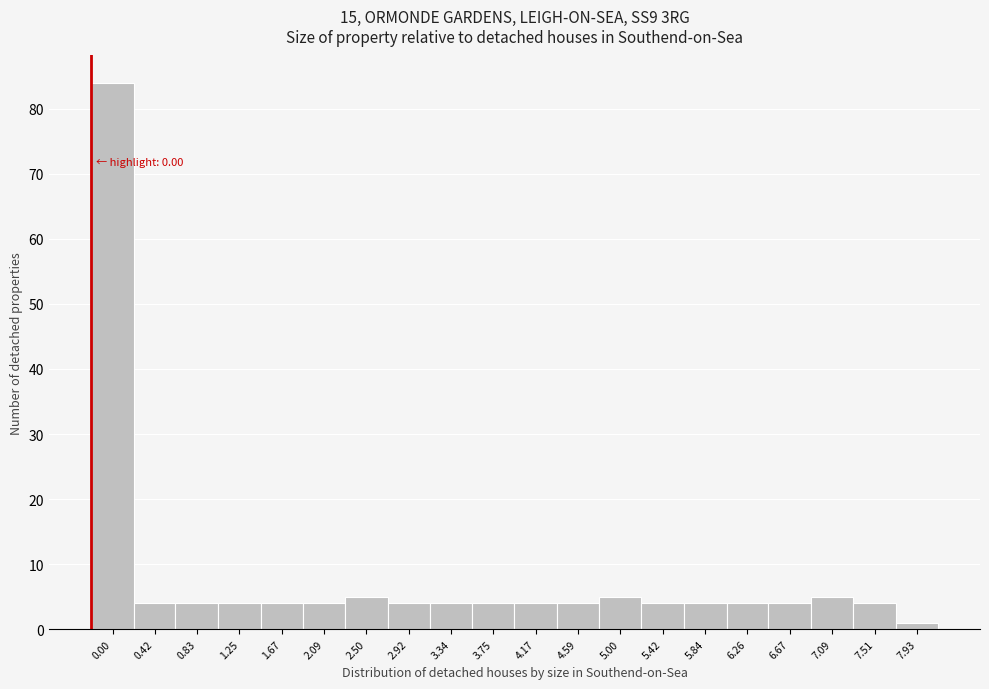

Reading left to right, list all the values displayed in this chart.

0.00=84	0.42=4	0.83=4	1.25=4	1.67=4	2.09=4	2.50=5	2.92=4	3.34=4	3.75=4	4.17=4	4.59=4	5.00=5	5.42=4	5.84=4	6.26=4	6.67=4	7.09=5	7.51=4	7.93=1